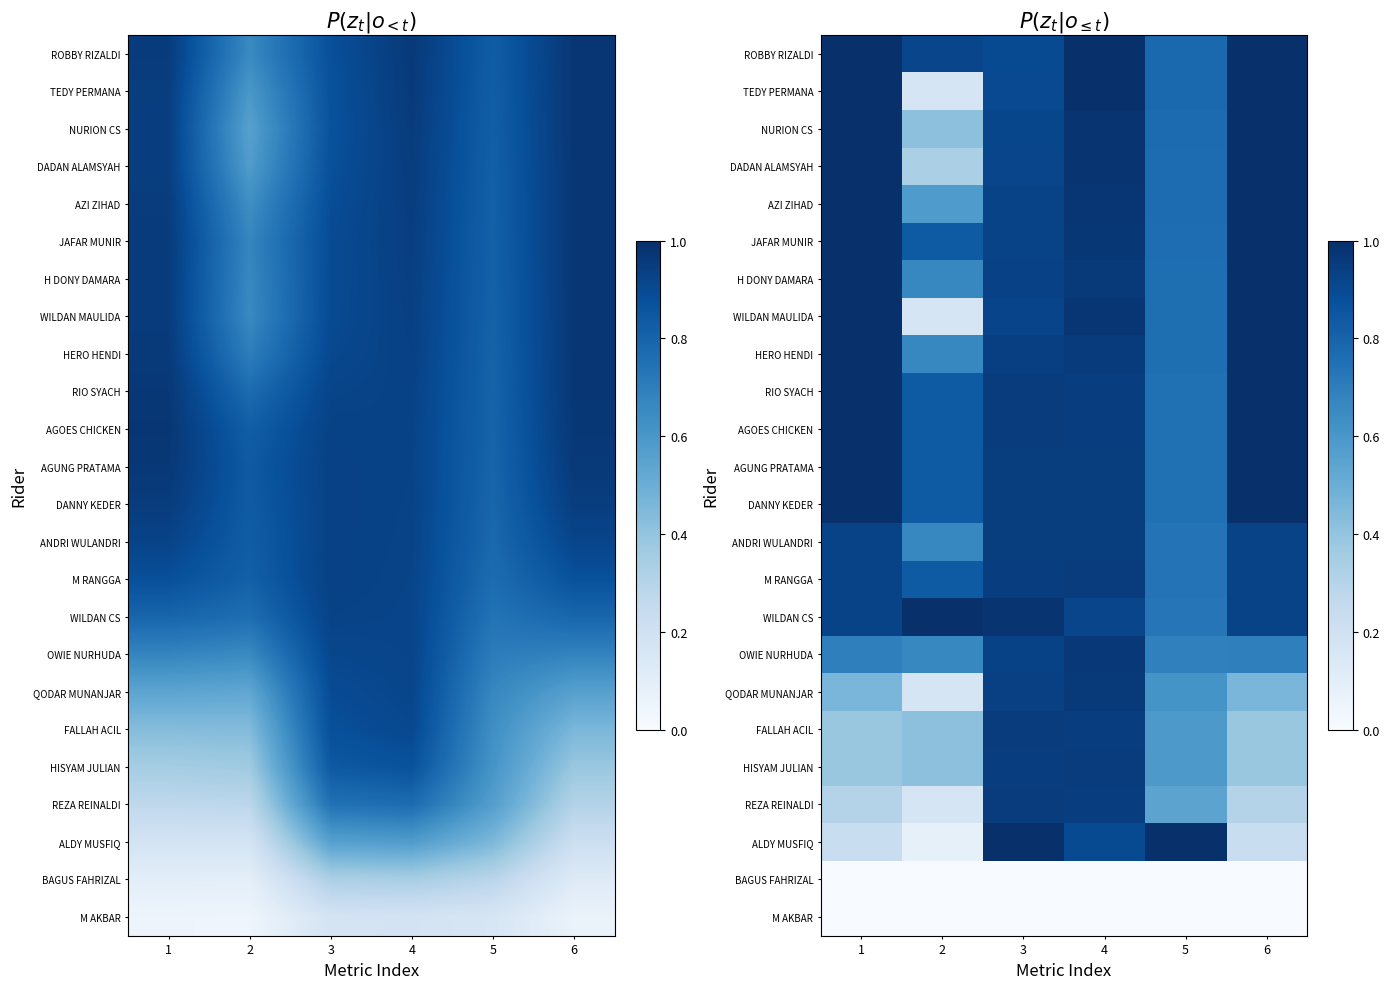

Is the value of NURION CS at 1 greater than the value of AZI ZIHAD at 2?

Yes